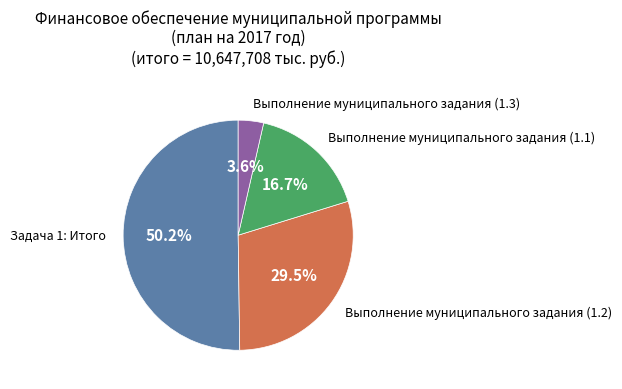

How much of the chart is everything except Задача 1: Итого?

49.8%